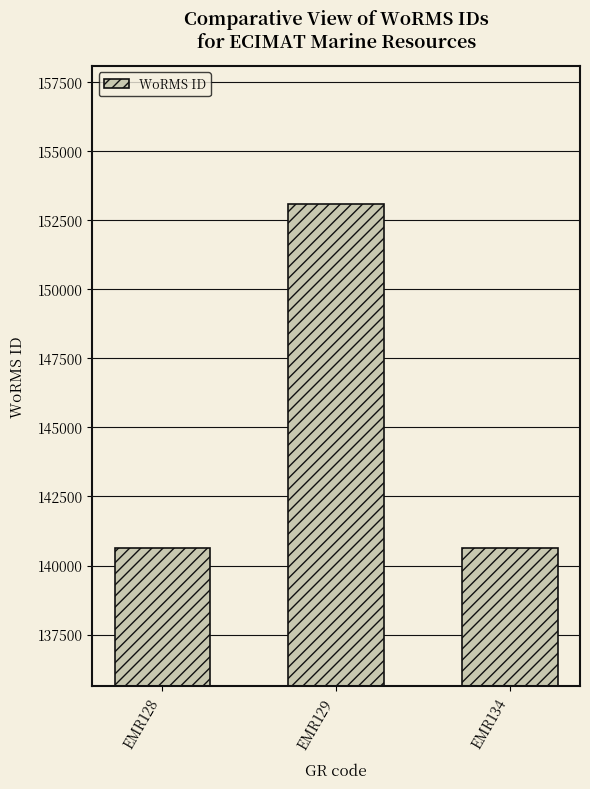

Are the bars horizontal?

No